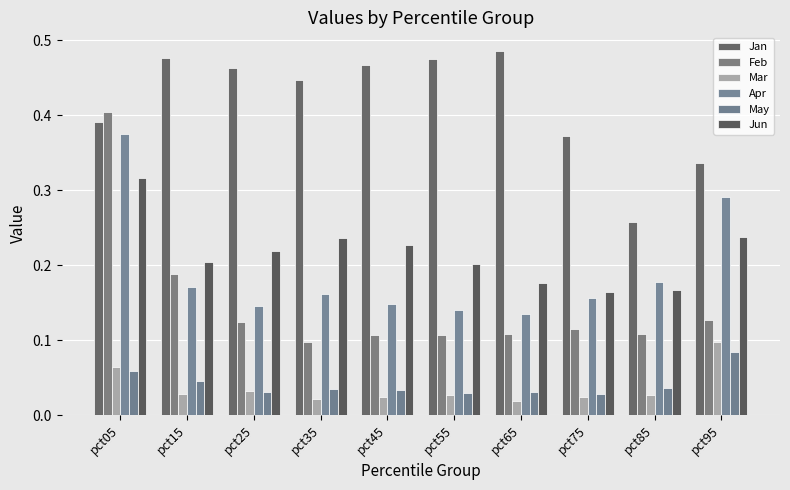

Does the chart contain any negative values?

No